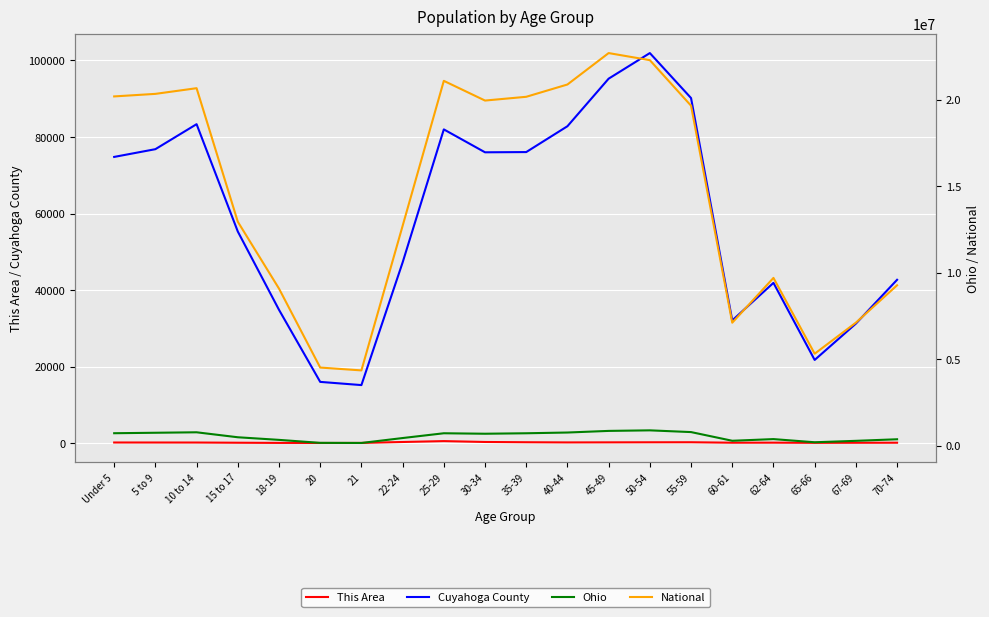

The National series shows 12954254 at 15 to 17. True or false?

True